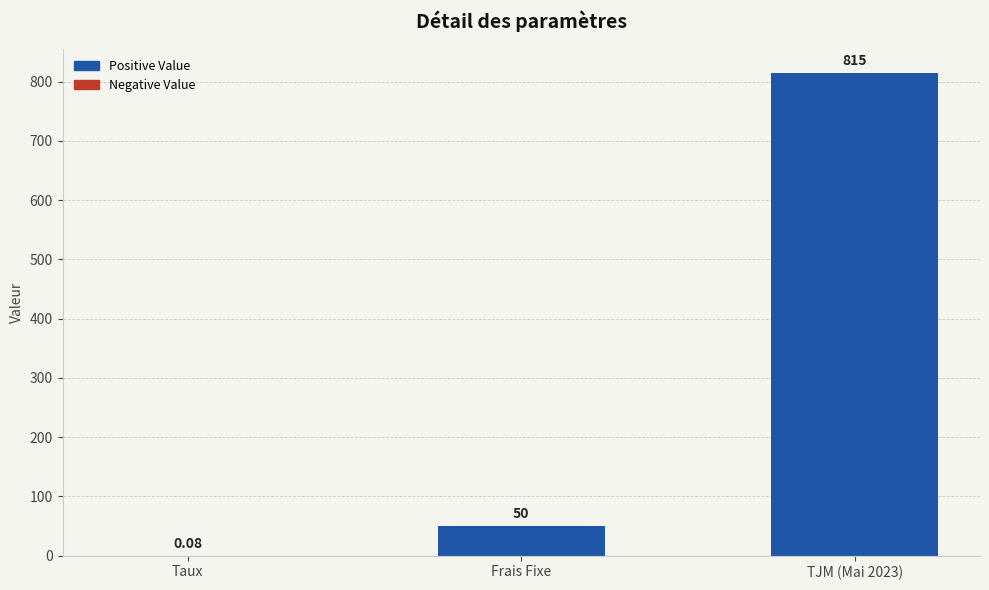

At which label is the value closest to 407?

Frais Fixe